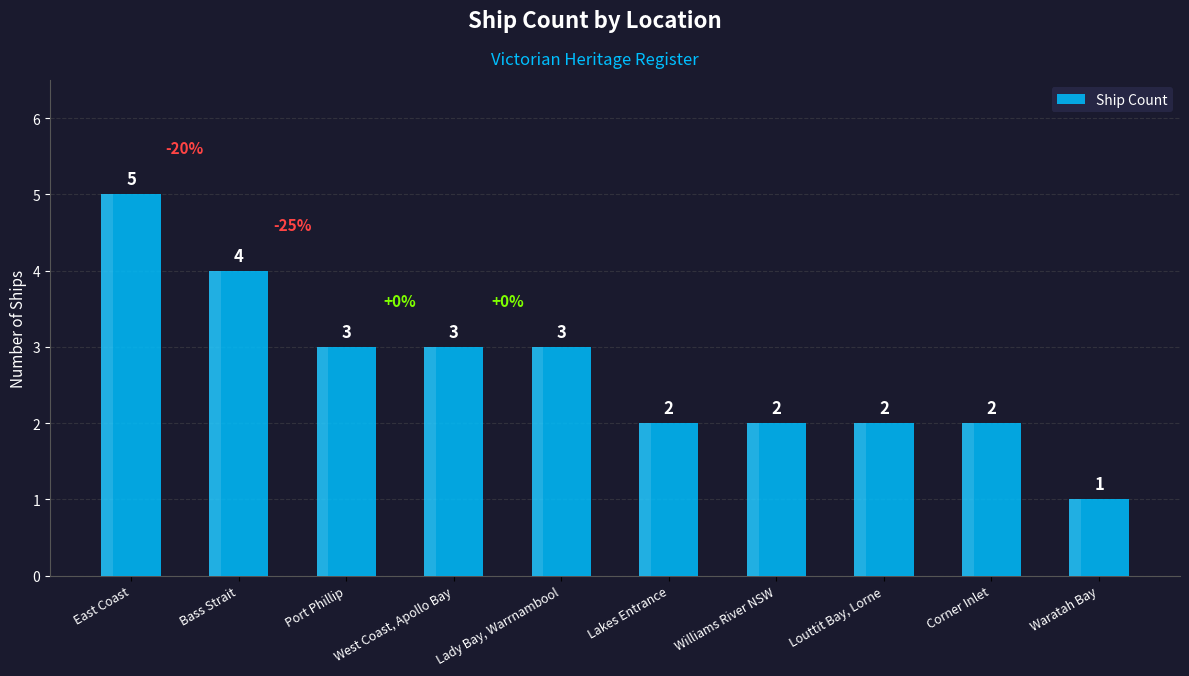

What is the difference between the second highest and minimum values?

3